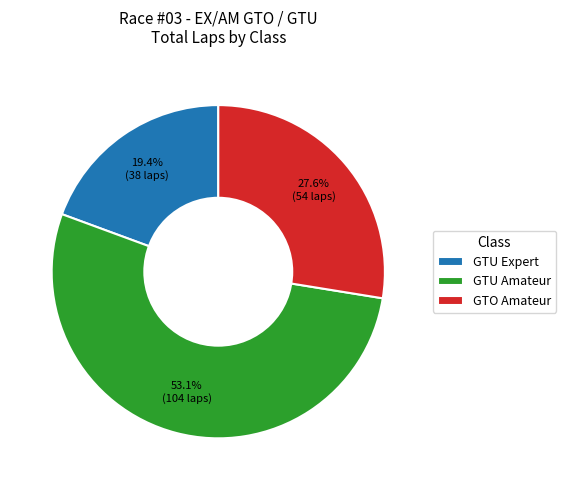

Is there a majority slice in this chart?

Yes